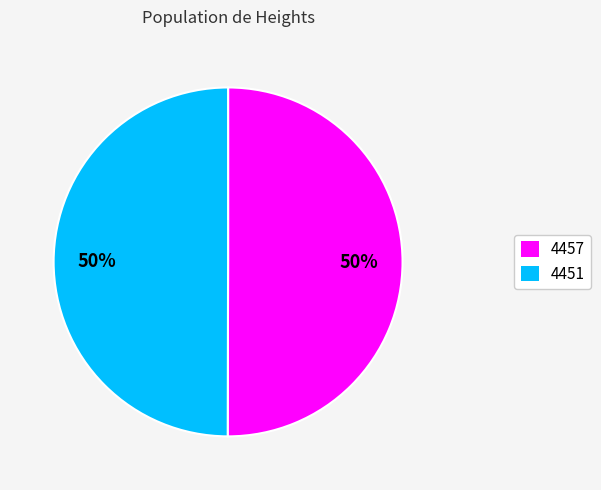

To the nearest percent, what portion does 4457 represent?

50%